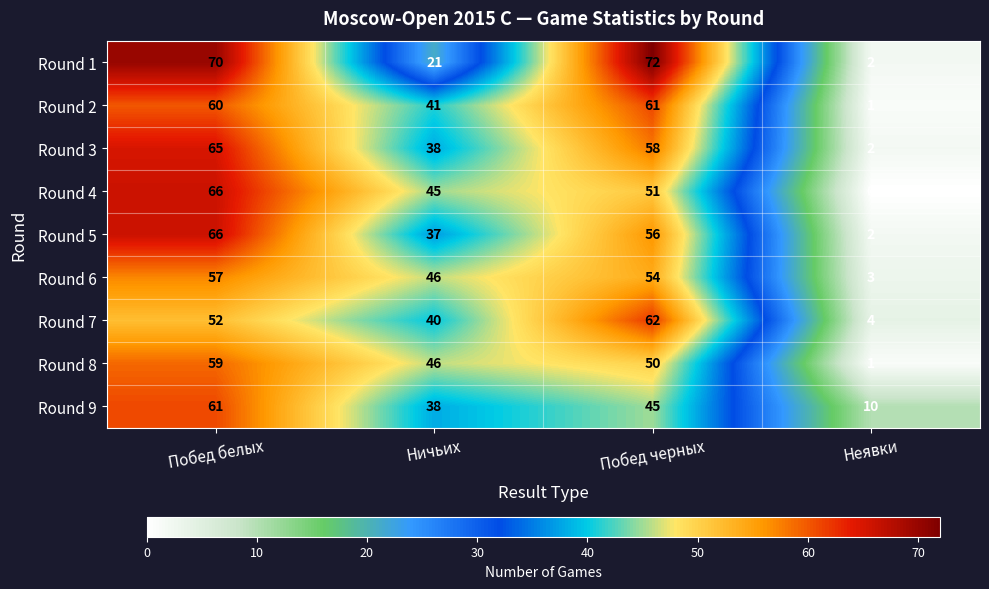

What is the difference between the highest and lowest values at Неявки?

10